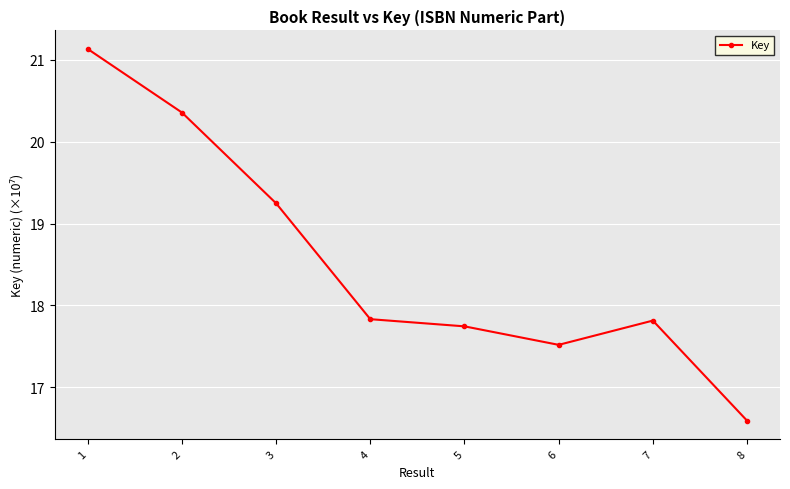

Reading left to right, list all the values displayed in this chart.

21.1	20.4	19.2	17.8	17.7	17.5	17.8	16.6